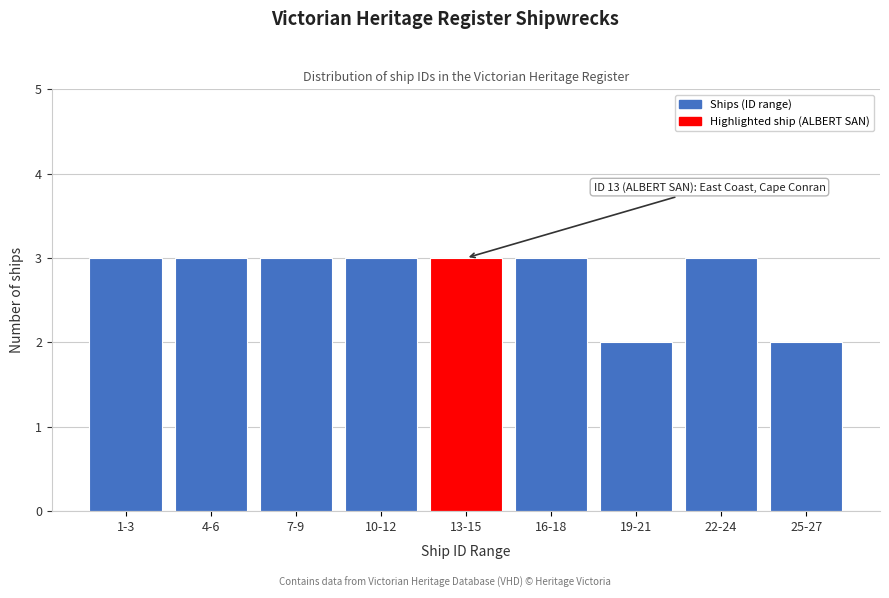

Reading left to right, list all the values displayed in this chart.

3	3	3	3	3	3	2	3	2